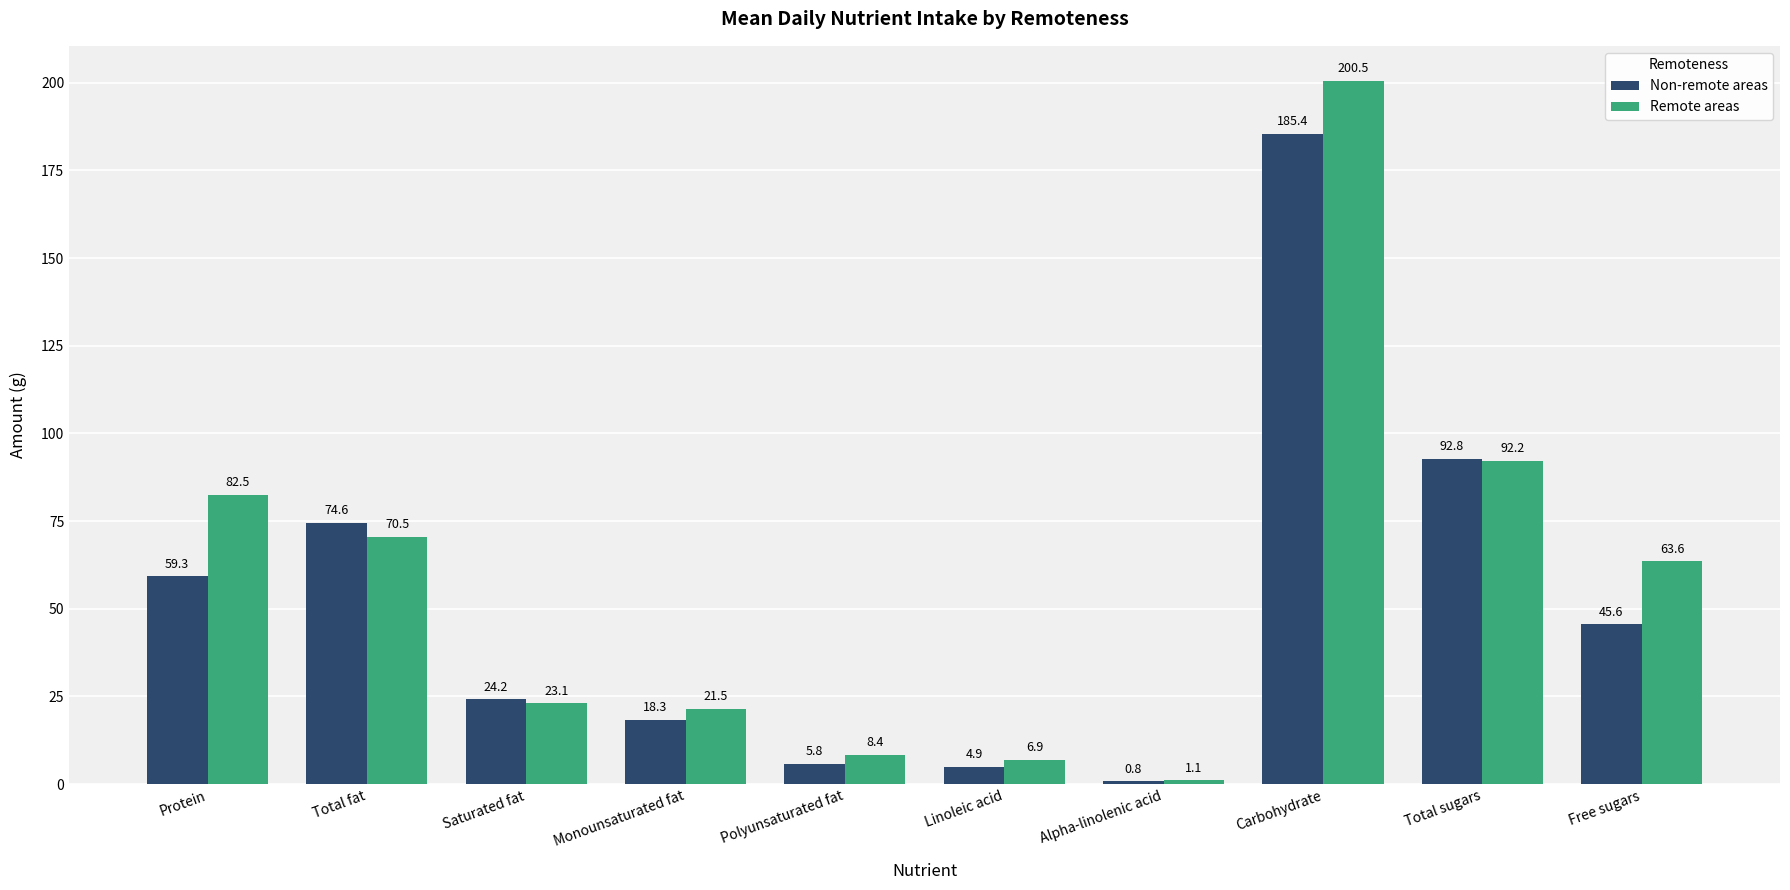

What value does the Non-remote areas series have at Carbohydrate?

185.4